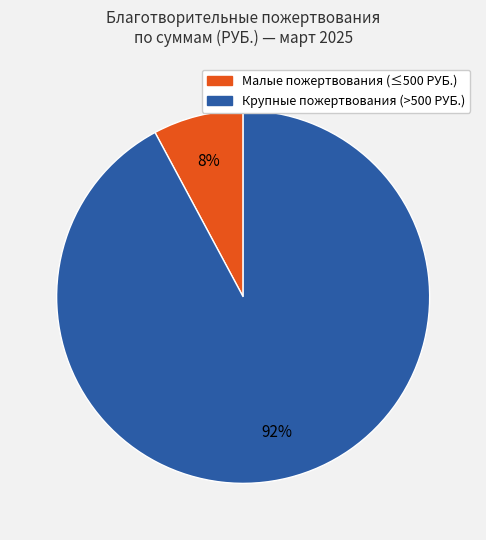

How many segments does this pie chart have?

2